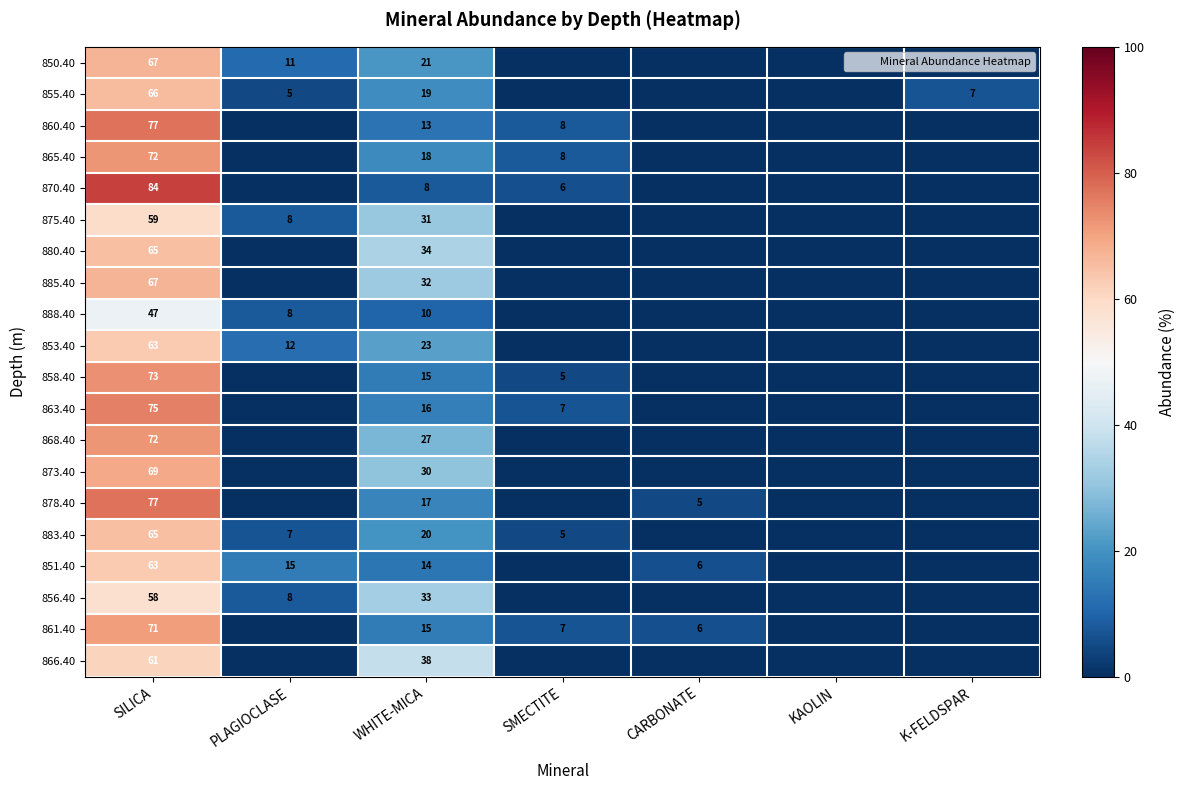

Is it true that 863.40 equals 75 at SILICA?

True